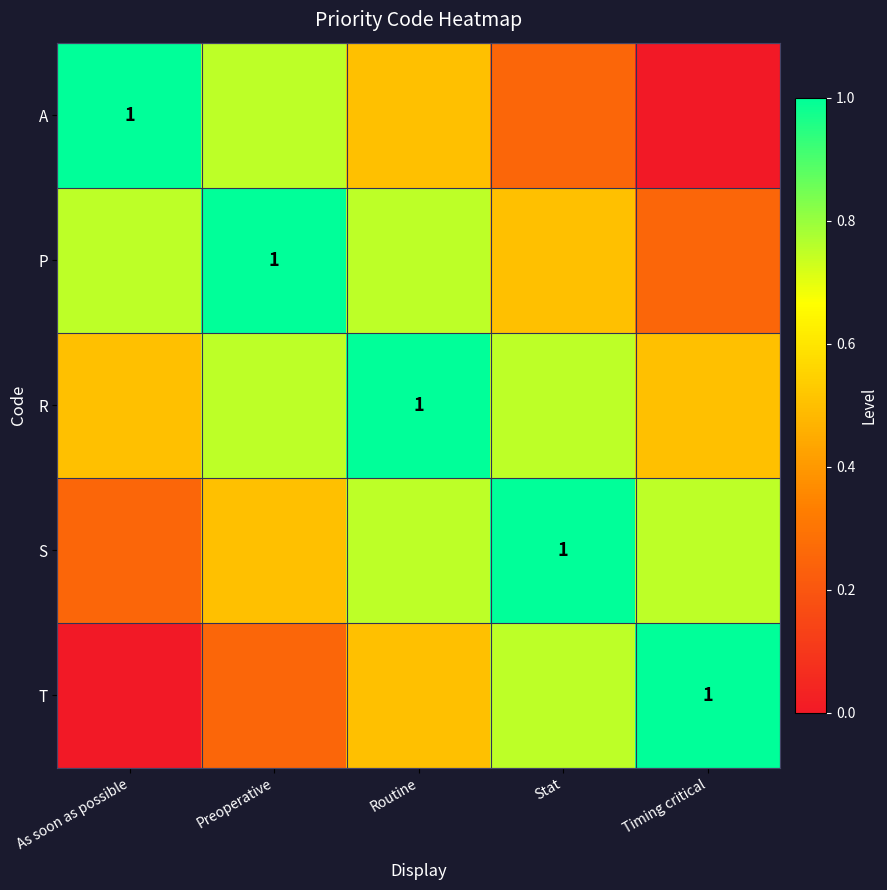

What is the difference between the P values at Stat and Routine?

0.2